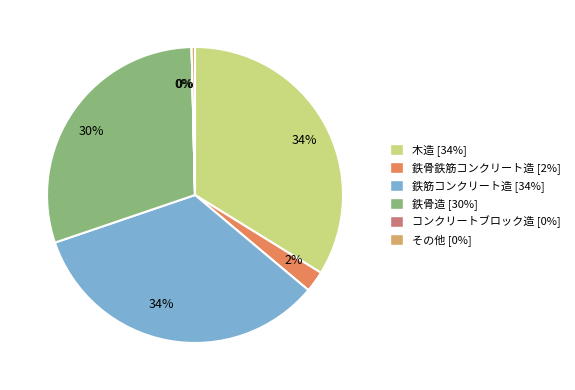

Is there a majority slice in this chart?

No